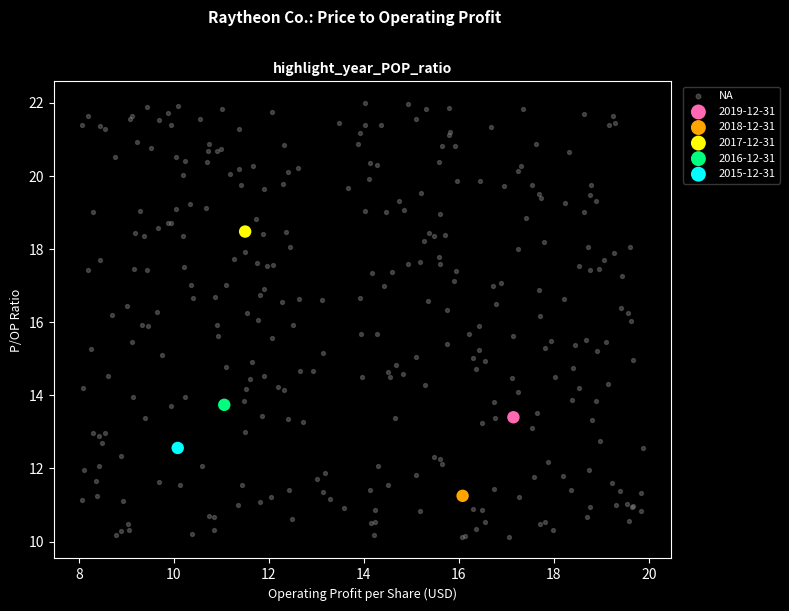

Which series contains the highest Y value?

NA